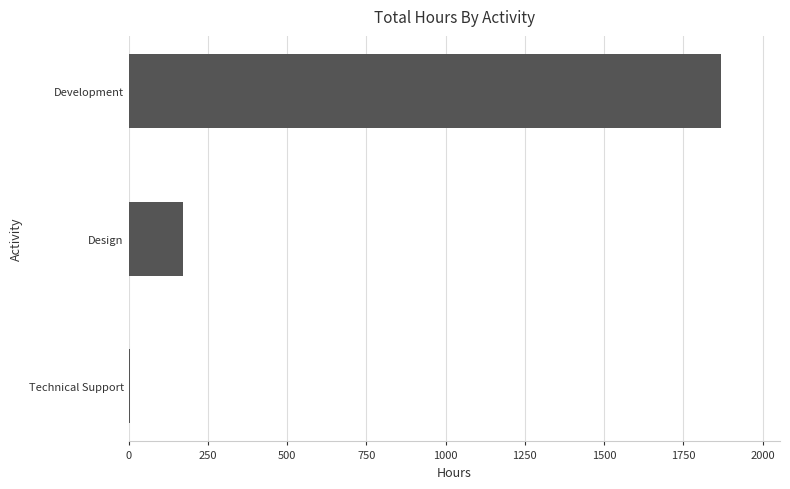

How many distinct data groups are displayed?

1